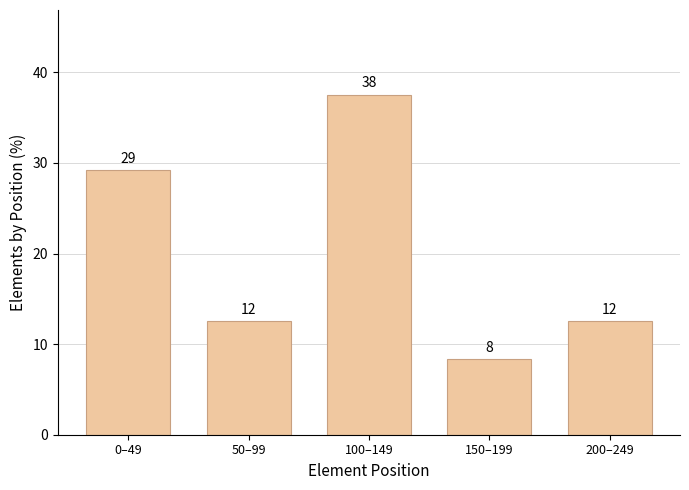

How many bars are there in total?

5